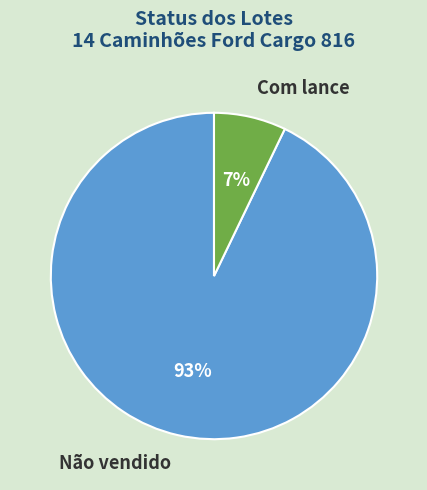

To the nearest percent, what portion does Não vendido represent?

93%